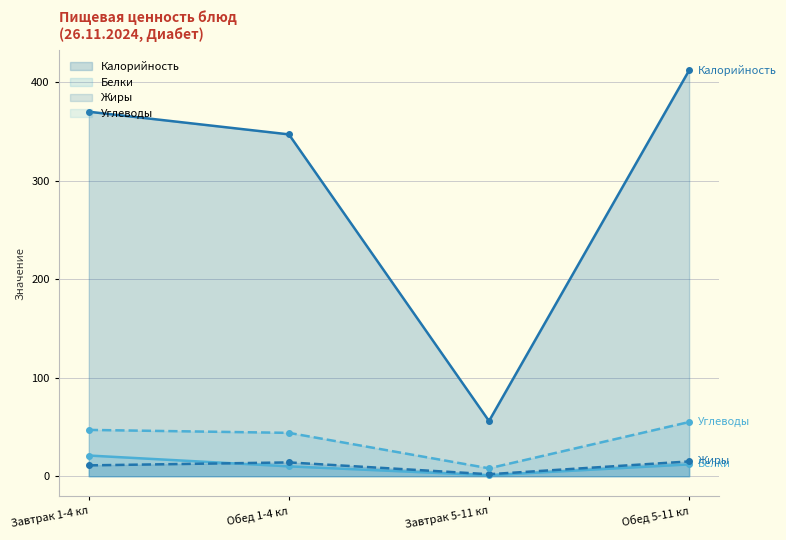

Reading left to right, extract all data points from this chart.

Калорийность: 370	347	56	412
Белки: 21	10	1	12
Жиры: 11	14	2	15
Углеводы: 47	44	8	55